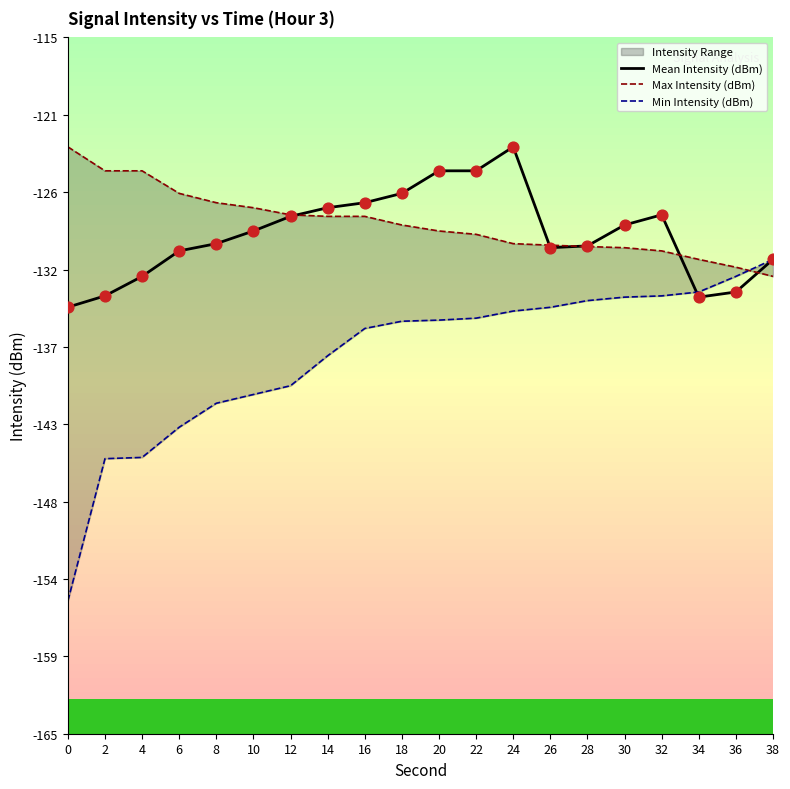

What is the total value across all series at 28?

-393.9